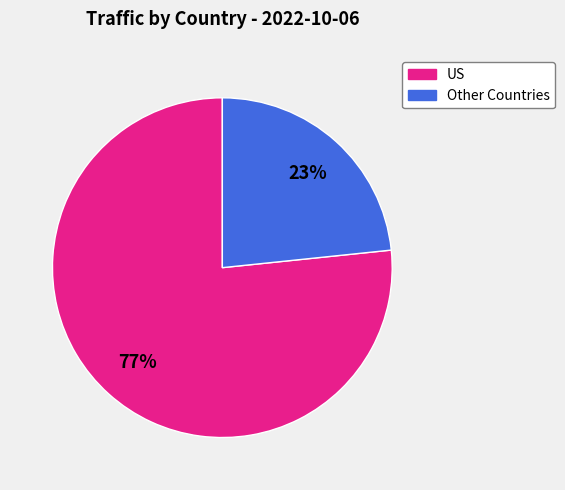

To the nearest percent, what is the average slice percentage?

50%